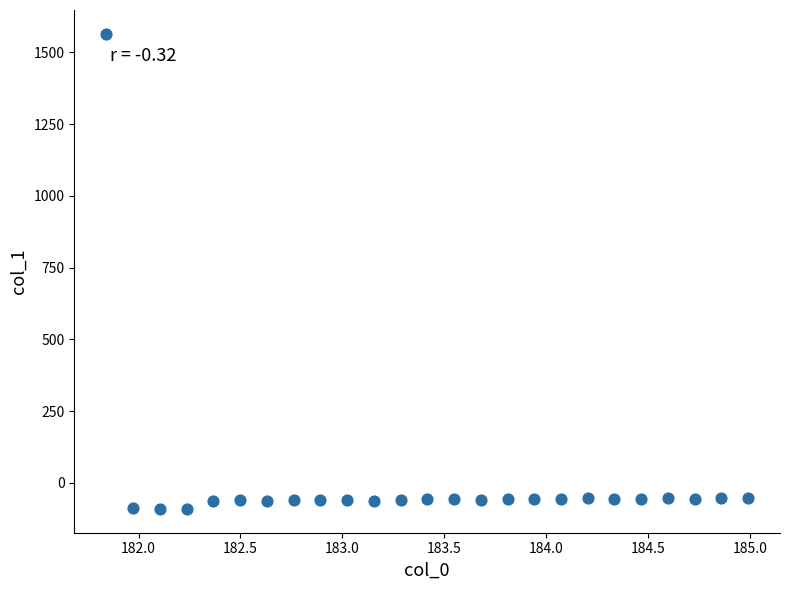

What is the range of Y values (max minus min)?

1655.7